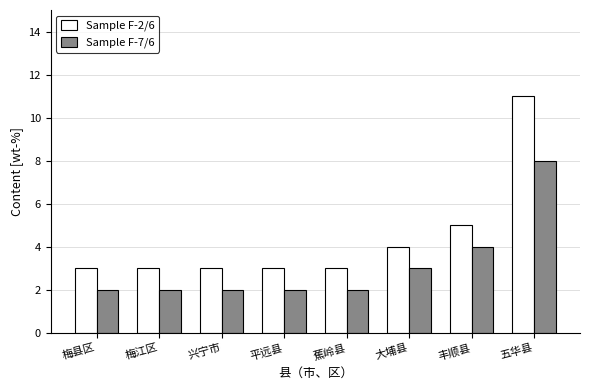

Reading left to right, list all the values displayed in this chart.

Sample F-2/6: 3	3	3	3	3	4	5	11
Sample F-7/6: 2	2	2	2	2	3	4	8